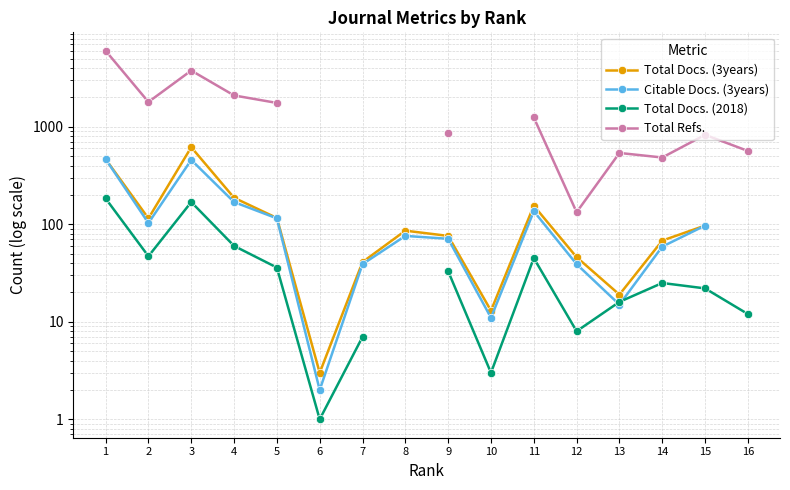

How many categories are shown in the chart?

16